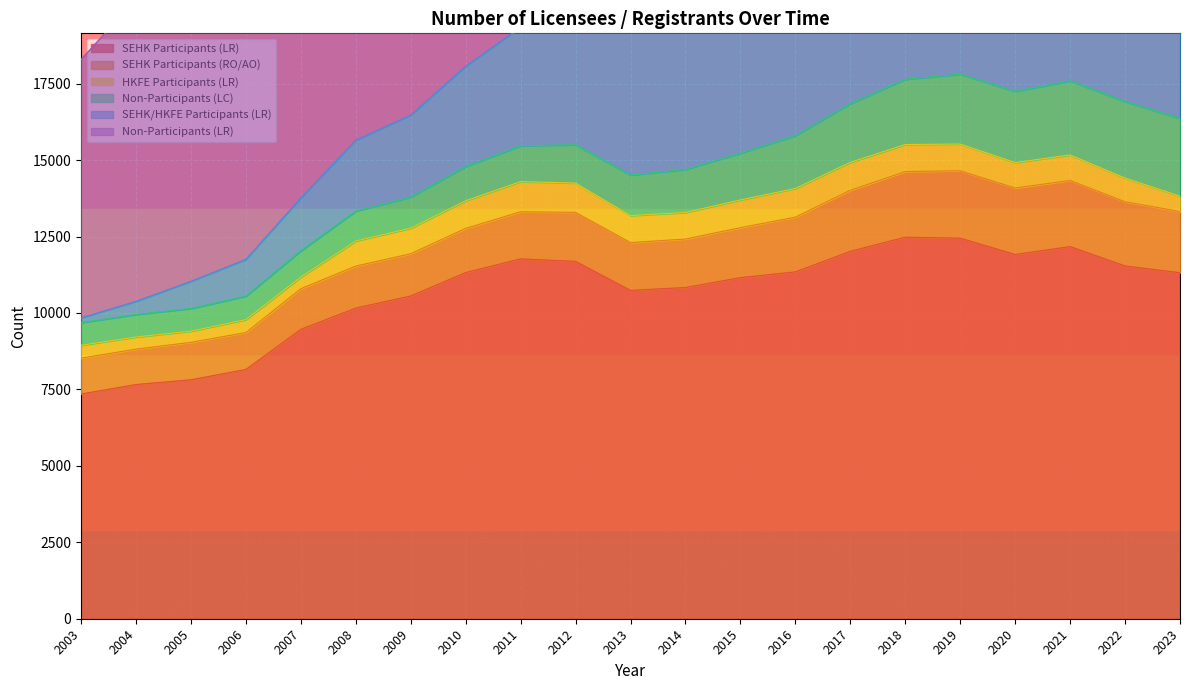

List the labels in order of Non-Participants (LC) value, smallest first.

2004, 2003, 2005, 2006, 2007, 2008, 2009, 2010, 2011, 2012, 2013, 2014, 2015, 2016, 2017, 2018, 2019, 2020, 2021, 2022, 2023